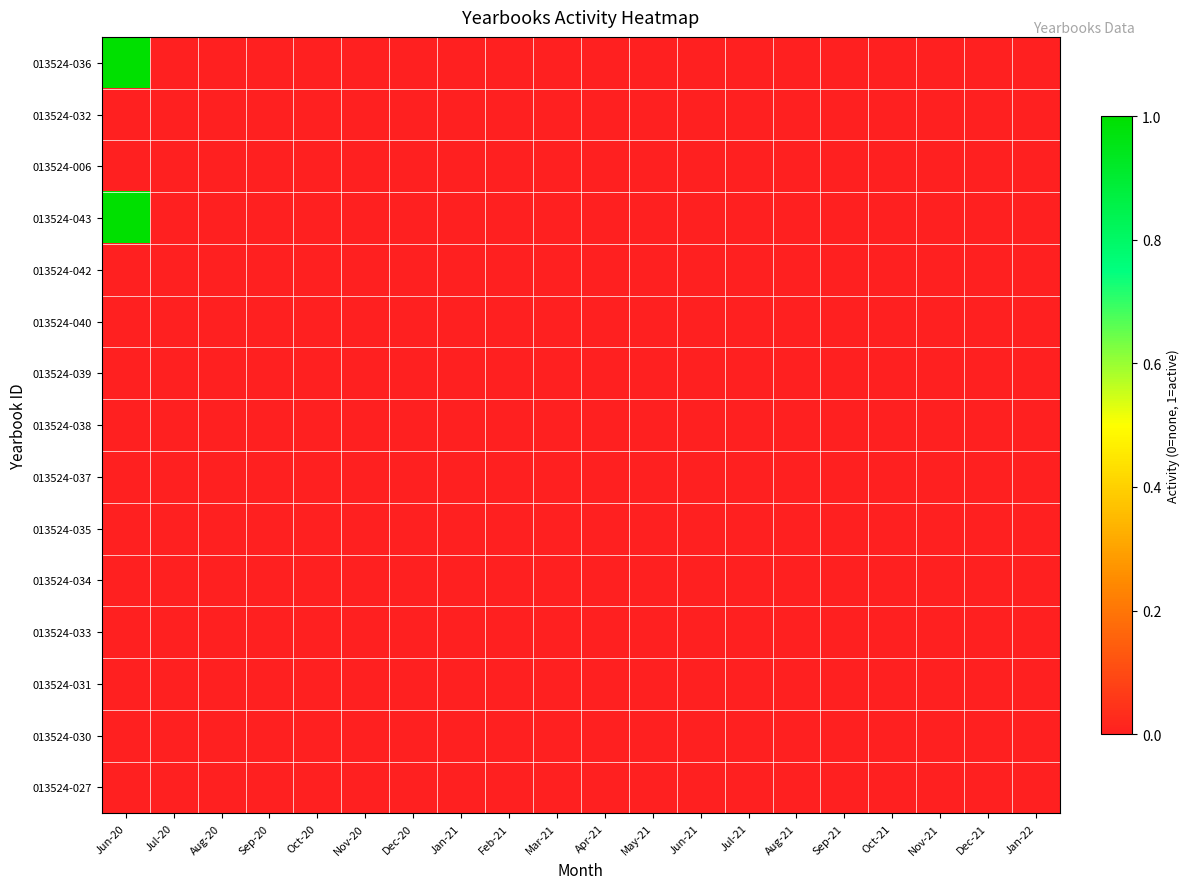

Reading right to left, list all the values displayed in this chart.

013524-036: Jan-22=0	Dec-21=0	Nov-21=0	Oct-21=0	Sep-21=0	Aug-21=0	Jul-21=0	Jun-21=0	May-21=0	Apr-21=0	Mar-21=0	Feb-21=0	Jan-21=0	Dec-20=0	Nov-20=0	Oct-20=0	Sep-20=0	Aug-20=0	Jul-20=0	Jun-20=1
013524-032: Jan-22=0	Dec-21=0	Nov-21=0	Oct-21=0	Sep-21=0	Aug-21=0	Jul-21=0	Jun-21=0	May-21=0	Apr-21=0	Mar-21=0	Feb-21=0	Jan-21=0	Dec-20=0	Nov-20=0	Oct-20=0	Sep-20=0	Aug-20=0	Jul-20=0	Jun-20=0
013524-006: Jan-22=0	Dec-21=0	Nov-21=0	Oct-21=0	Sep-21=0	Aug-21=0	Jul-21=0	Jun-21=0	May-21=0	Apr-21=0	Mar-21=0	Feb-21=0	Jan-21=0	Dec-20=0	Nov-20=0	Oct-20=0	Sep-20=0	Aug-20=0	Jul-20=0	Jun-20=0
013524-043: Jan-22=0	Dec-21=0	Nov-21=0	Oct-21=0	Sep-21=0	Aug-21=0	Jul-21=0	Jun-21=0	May-21=0	Apr-21=0	Mar-21=0	Feb-21=0	Jan-21=0	Dec-20=0	Nov-20=0	Oct-20=0	Sep-20=0	Aug-20=0	Jul-20=0	Jun-20=1
013524-042: Jan-22=0	Dec-21=0	Nov-21=0	Oct-21=0	Sep-21=0	Aug-21=0	Jul-21=0	Jun-21=0	May-21=0	Apr-21=0	Mar-21=0	Feb-21=0	Jan-21=0	Dec-20=0	Nov-20=0	Oct-20=0	Sep-20=0	Aug-20=0	Jul-20=0	Jun-20=0
013524-040: Jan-22=0	Dec-21=0	Nov-21=0	Oct-21=0	Sep-21=0	Aug-21=0	Jul-21=0	Jun-21=0	May-21=0	Apr-21=0	Mar-21=0	Feb-21=0	Jan-21=0	Dec-20=0	Nov-20=0	Oct-20=0	Sep-20=0	Aug-20=0	Jul-20=0	Jun-20=0
013524-039: Jan-22=0	Dec-21=0	Nov-21=0	Oct-21=0	Sep-21=0	Aug-21=0	Jul-21=0	Jun-21=0	May-21=0	Apr-21=0	Mar-21=0	Feb-21=0	Jan-21=0	Dec-20=0	Nov-20=0	Oct-20=0	Sep-20=0	Aug-20=0	Jul-20=0	Jun-20=0
013524-038: Jan-22=0	Dec-21=0	Nov-21=0	Oct-21=0	Sep-21=0	Aug-21=0	Jul-21=0	Jun-21=0	May-21=0	Apr-21=0	Mar-21=0	Feb-21=0	Jan-21=0	Dec-20=0	Nov-20=0	Oct-20=0	Sep-20=0	Aug-20=0	Jul-20=0	Jun-20=0
013524-037: Jan-22=0	Dec-21=0	Nov-21=0	Oct-21=0	Sep-21=0	Aug-21=0	Jul-21=0	Jun-21=0	May-21=0	Apr-21=0	Mar-21=0	Feb-21=0	Jan-21=0	Dec-20=0	Nov-20=0	Oct-20=0	Sep-20=0	Aug-20=0	Jul-20=0	Jun-20=0
013524-035: Jan-22=0	Dec-21=0	Nov-21=0	Oct-21=0	Sep-21=0	Aug-21=0	Jul-21=0	Jun-21=0	May-21=0	Apr-21=0	Mar-21=0	Feb-21=0	Jan-21=0	Dec-20=0	Nov-20=0	Oct-20=0	Sep-20=0	Aug-20=0	Jul-20=0	Jun-20=0
013524-034: Jan-22=0	Dec-21=0	Nov-21=0	Oct-21=0	Sep-21=0	Aug-21=0	Jul-21=0	Jun-21=0	May-21=0	Apr-21=0	Mar-21=0	Feb-21=0	Jan-21=0	Dec-20=0	Nov-20=0	Oct-20=0	Sep-20=0	Aug-20=0	Jul-20=0	Jun-20=0
013524-033: Jan-22=0	Dec-21=0	Nov-21=0	Oct-21=0	Sep-21=0	Aug-21=0	Jul-21=0	Jun-21=0	May-21=0	Apr-21=0	Mar-21=0	Feb-21=0	Jan-21=0	Dec-20=0	Nov-20=0	Oct-20=0	Sep-20=0	Aug-20=0	Jul-20=0	Jun-20=0
013524-031: Jan-22=0	Dec-21=0	Nov-21=0	Oct-21=0	Sep-21=0	Aug-21=0	Jul-21=0	Jun-21=0	May-21=0	Apr-21=0	Mar-21=0	Feb-21=0	Jan-21=0	Dec-20=0	Nov-20=0	Oct-20=0	Sep-20=0	Aug-20=0	Jul-20=0	Jun-20=0
013524-030: Jan-22=0	Dec-21=0	Nov-21=0	Oct-21=0	Sep-21=0	Aug-21=0	Jul-21=0	Jun-21=0	May-21=0	Apr-21=0	Mar-21=0	Feb-21=0	Jan-21=0	Dec-20=0	Nov-20=0	Oct-20=0	Sep-20=0	Aug-20=0	Jul-20=0	Jun-20=0
013524-027: Jan-22=0	Dec-21=0	Nov-21=0	Oct-21=0	Sep-21=0	Aug-21=0	Jul-21=0	Jun-21=0	May-21=0	Apr-21=0	Mar-21=0	Feb-21=0	Jan-21=0	Dec-20=0	Nov-20=0	Oct-20=0	Sep-20=0	Aug-20=0	Jul-20=0	Jun-20=0